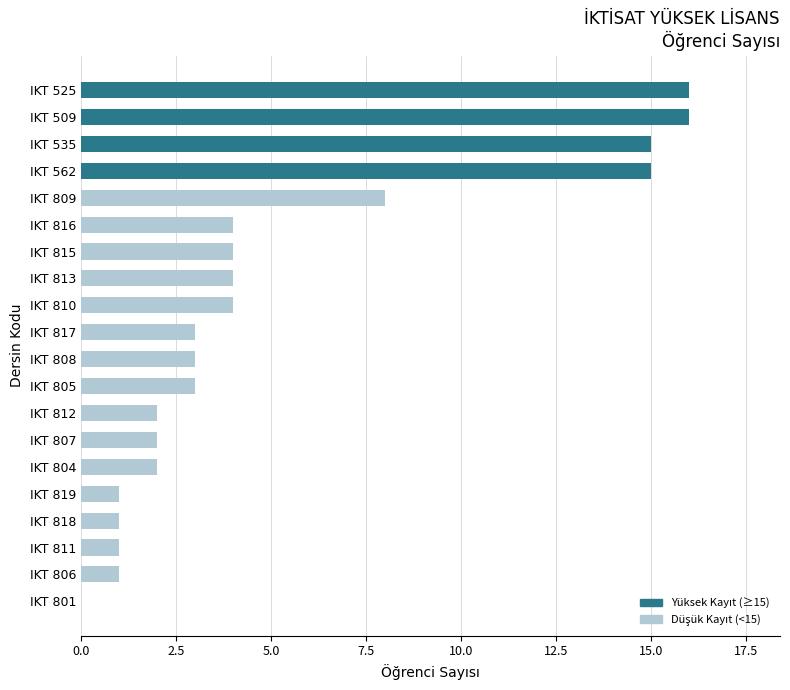

How many series are shown in this chart?

1